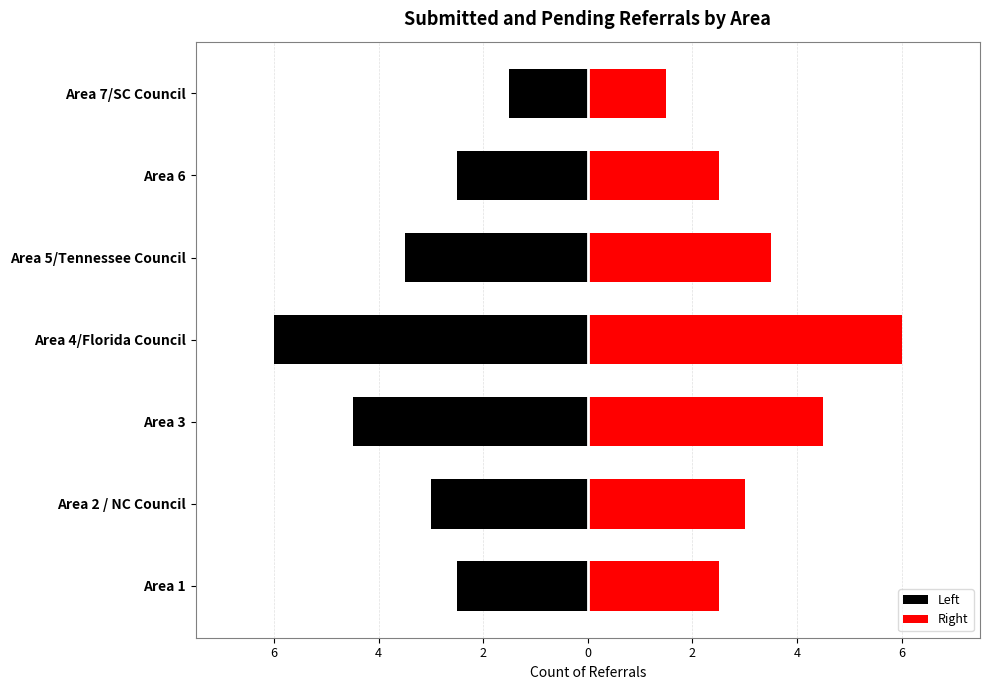

Which category has the highest value in the Left series?

Area 7/SC Council